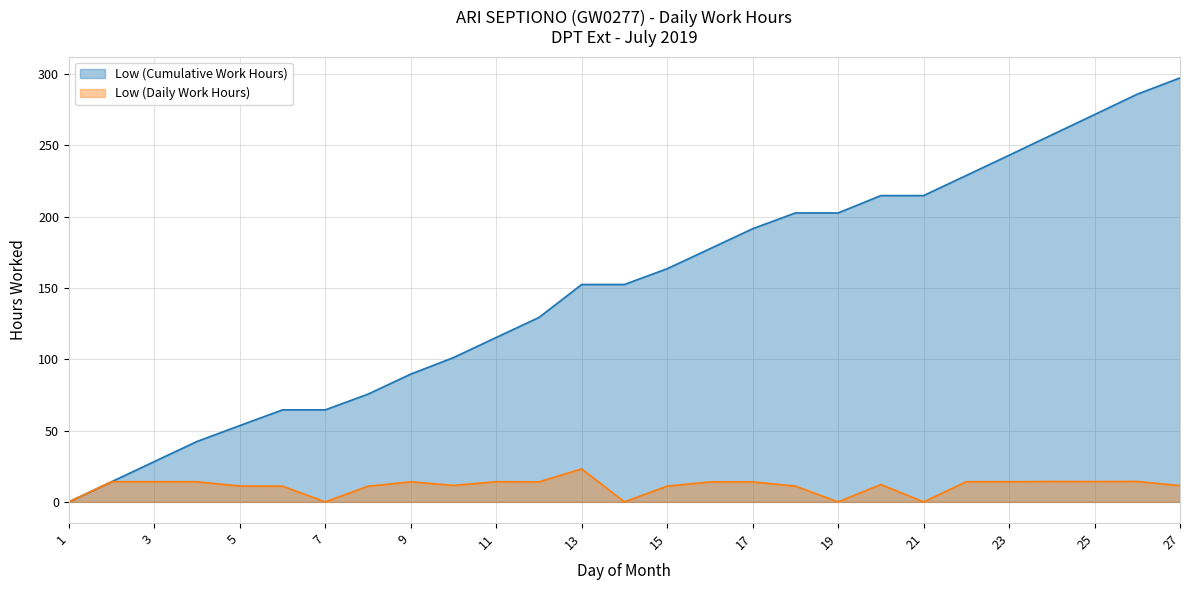

List the labels in order of value, smallest first.

1, 7, 14, 19, 21, 8, 6, 15, 18, 5, 27, 10, 20, 16, 12, 17, 9, 4, 11, 22, 2, 3, 23, 25, 24, 26, 13